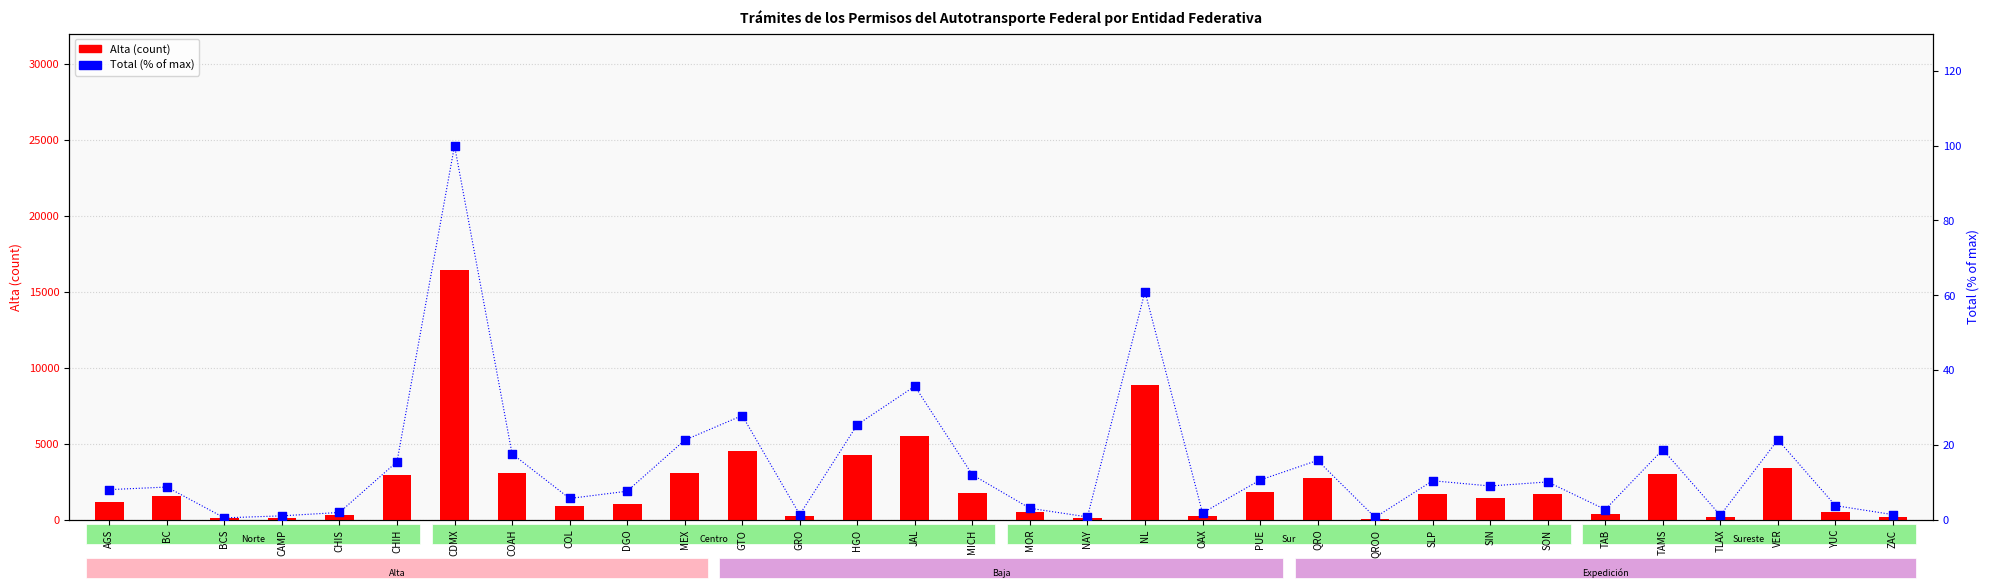

What is the total value across all series at CDMX?

16556.0